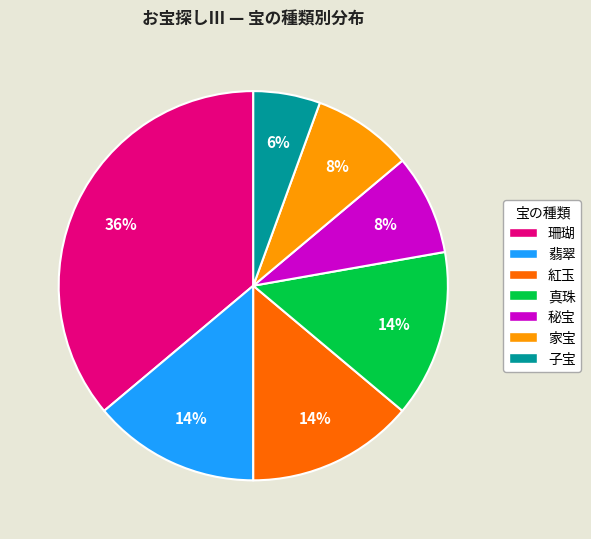

What is the smallest slice in the pie chart?

子宝